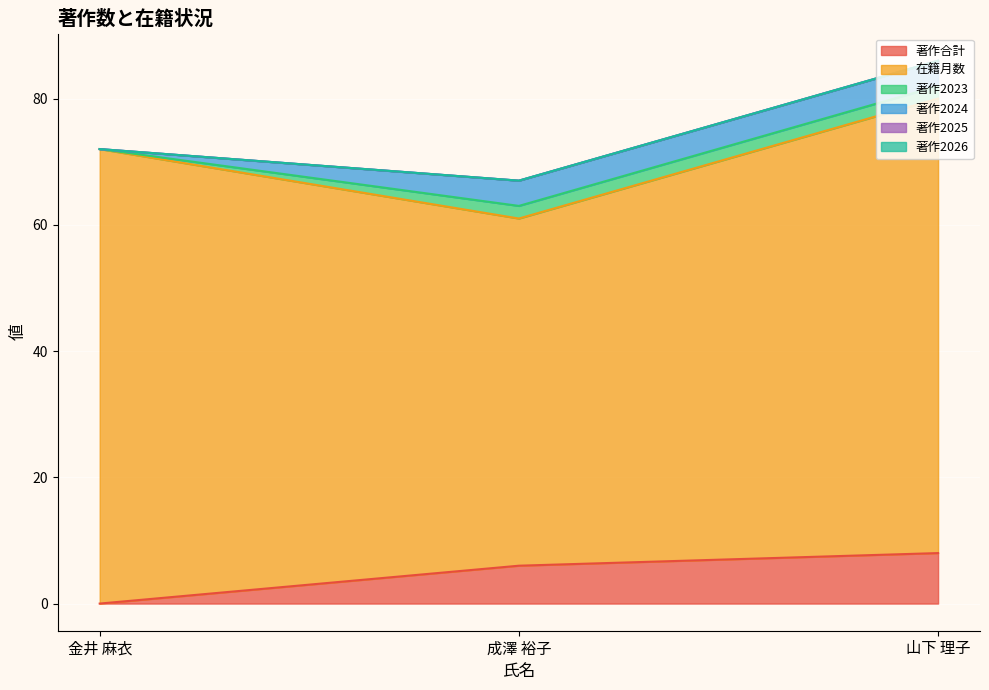

Rank the series by their maximum value, from highest to lowest.

在籍月数, 著作合計, 著作2024, 著作2023, 著作2025, 著作2026